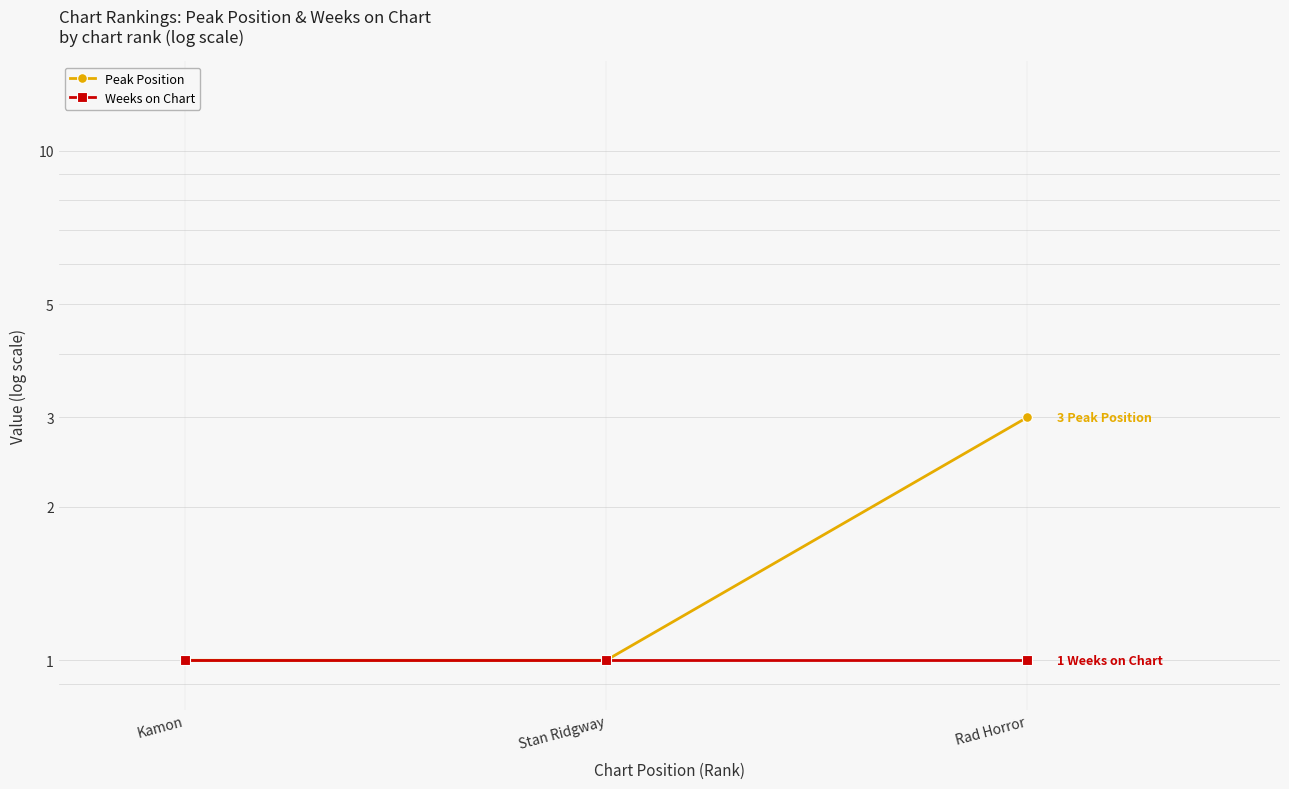

What is the total value across all series at Stan Ridgway?

2